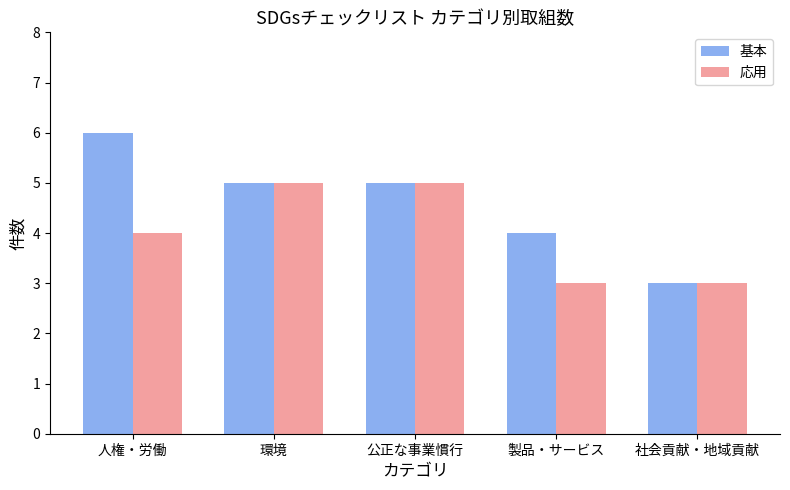

Rank the series by their average value, from highest to lowest.

基本, 応用